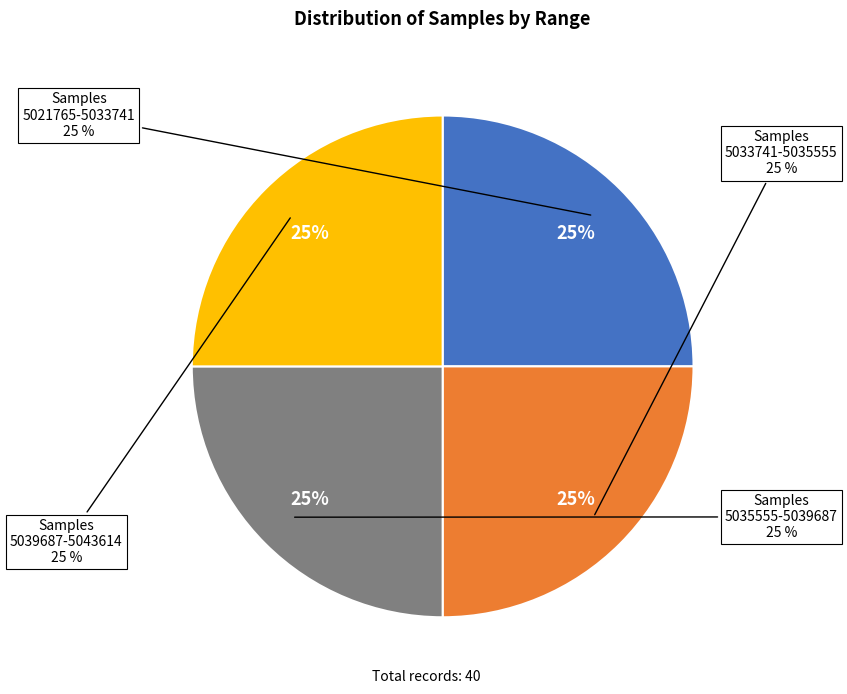

Between 28 and 28, which is larger?

28